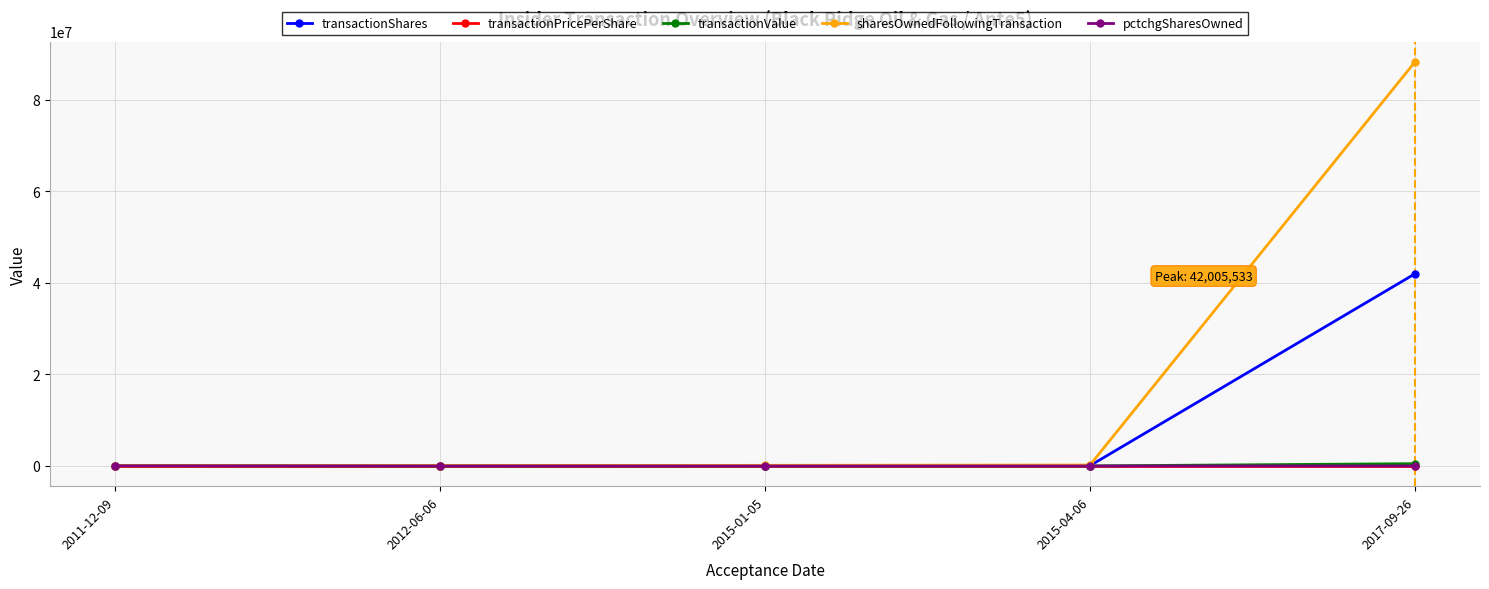

The value of transactionShares at 2017-09-26 is 61144786.9. True or false?

False